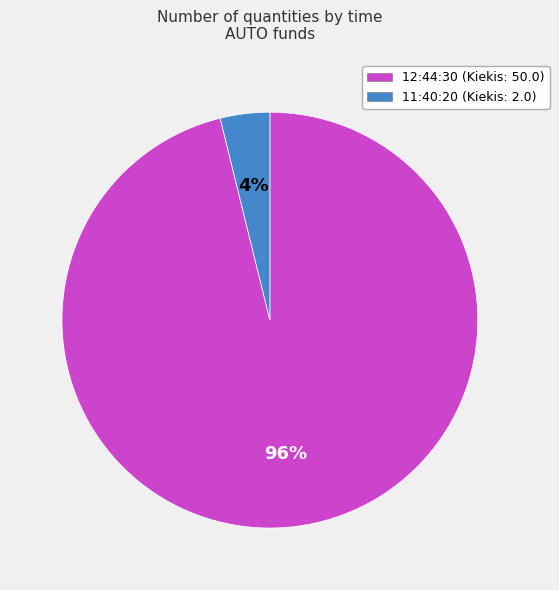

Which slice is the smallest?

11:40:20